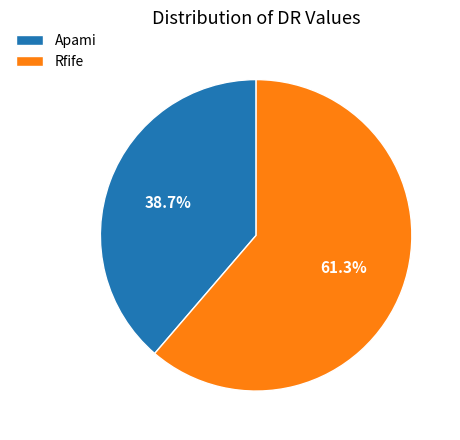

Does any single category account for the majority?

Yes